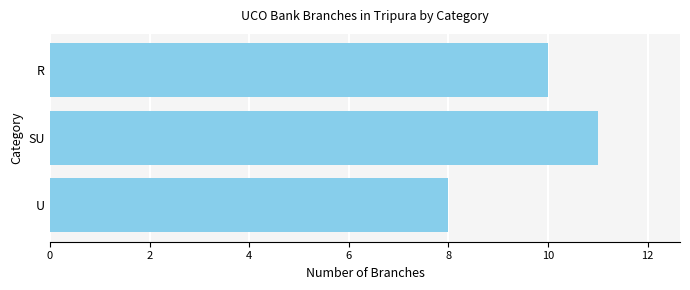

What value does the data have at R?

10